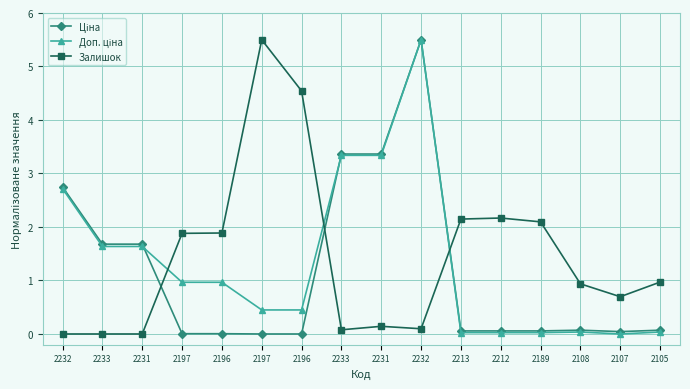

How many series are shown in this chart?

3